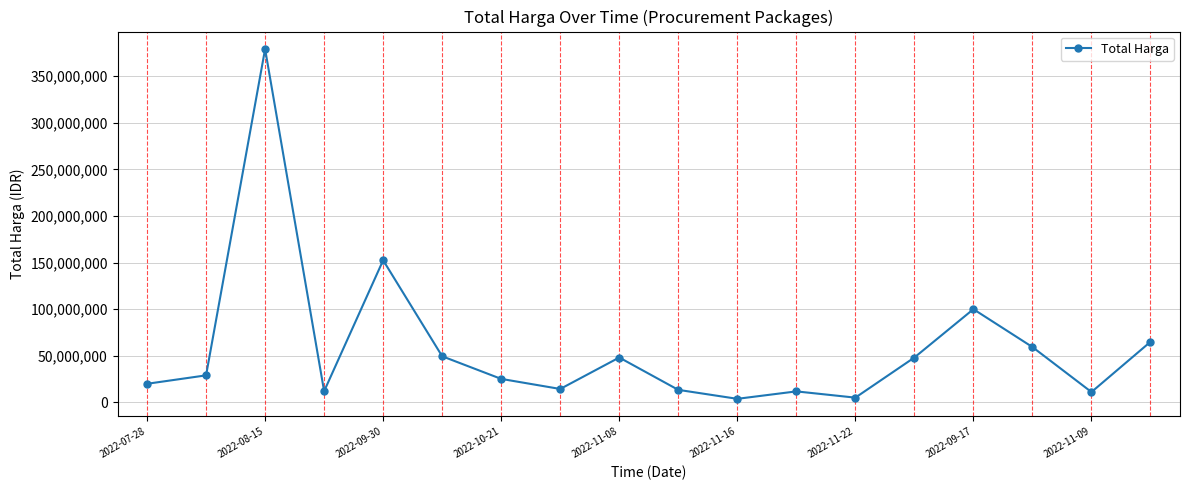

What is the maximum value shown in the chart?

379075000